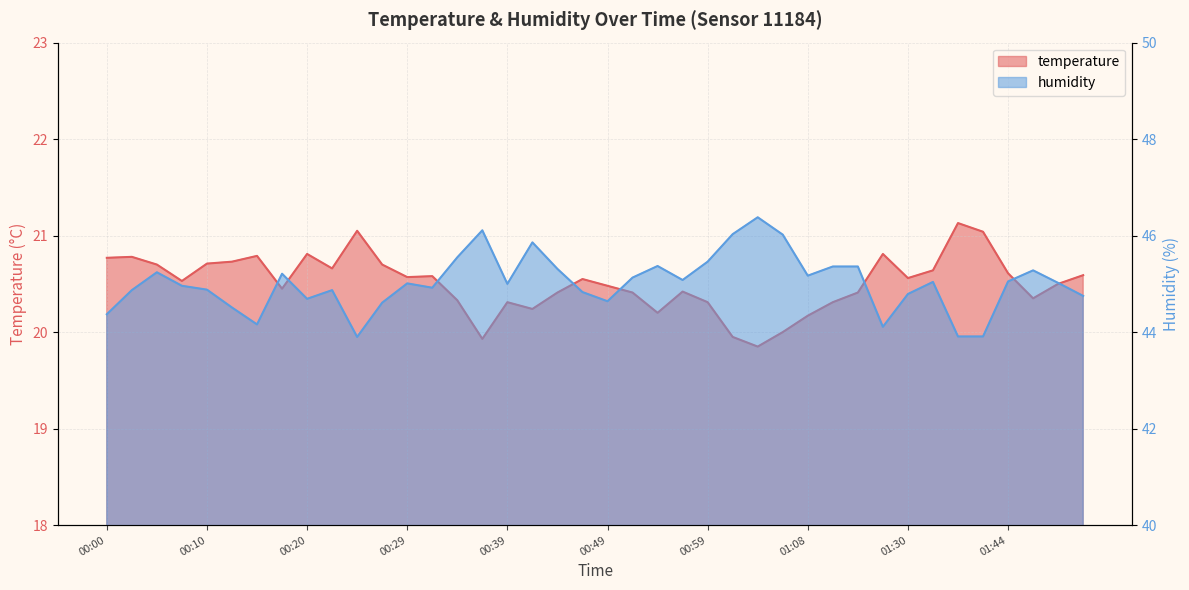

True or false: humidity and temperature cross at least once.

False